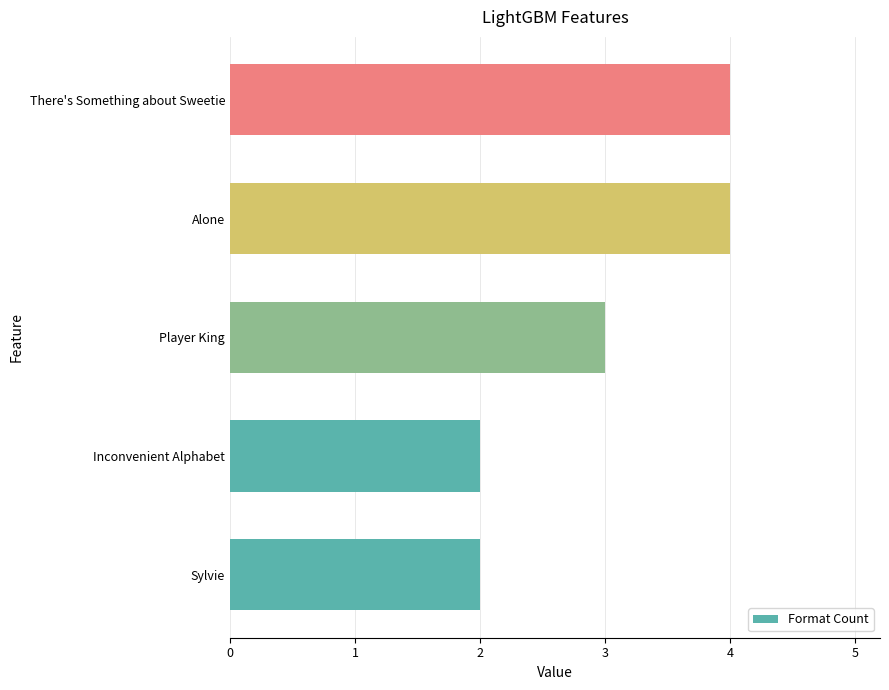

The chart shows a value of 1 at Alone. True or false?

False